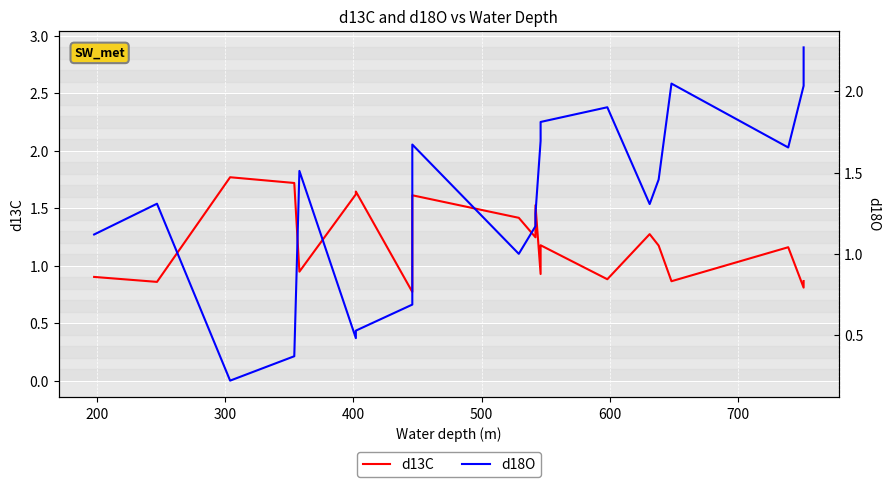

Is the value of d13C at 20 greater than the value of d18O at 600?

Yes